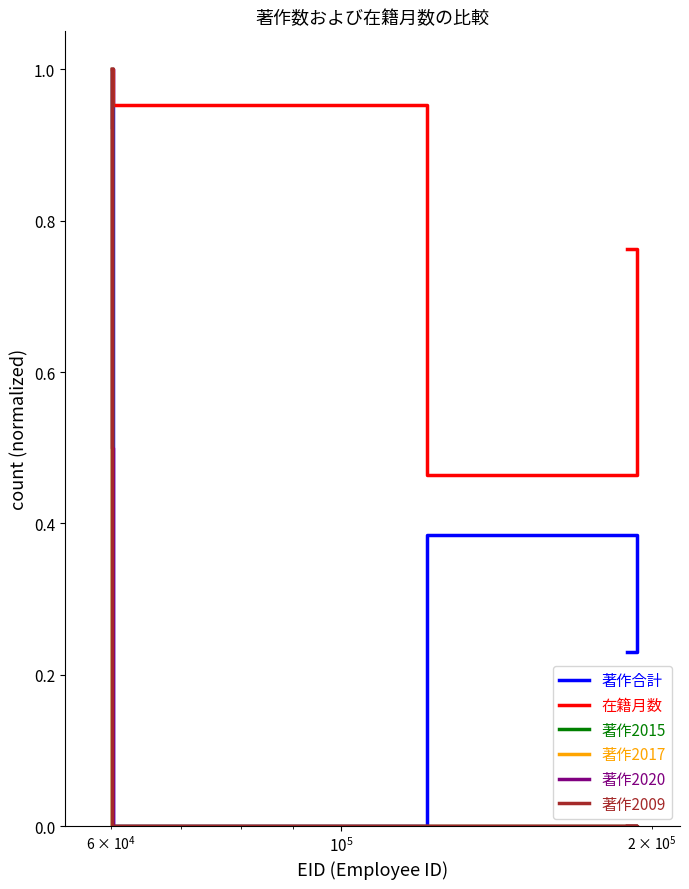

Does the chart display data point markers on the line(s)?

No